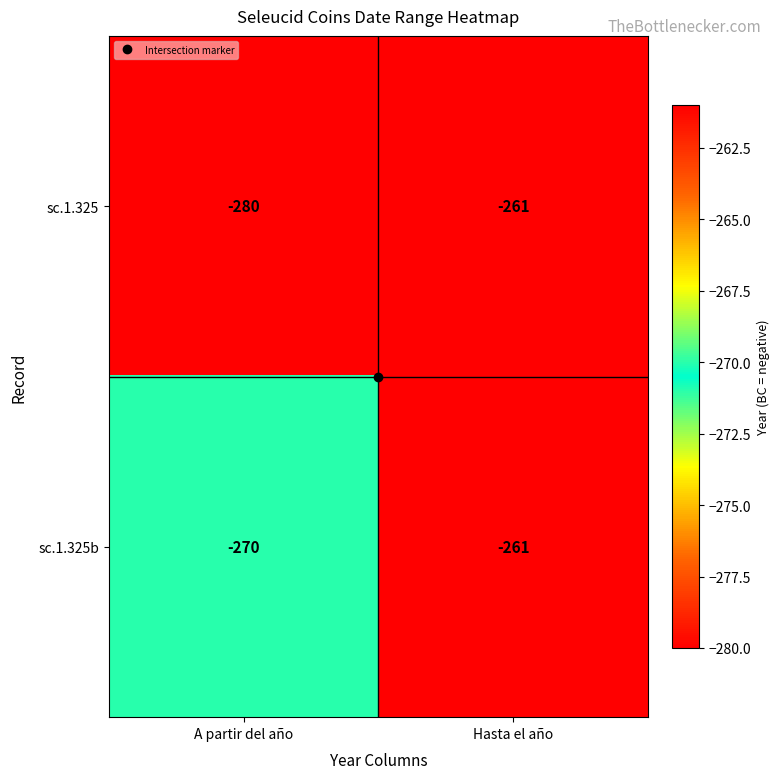

The sc.1.325 series shows -261 at Hasta el año. True or false?

True